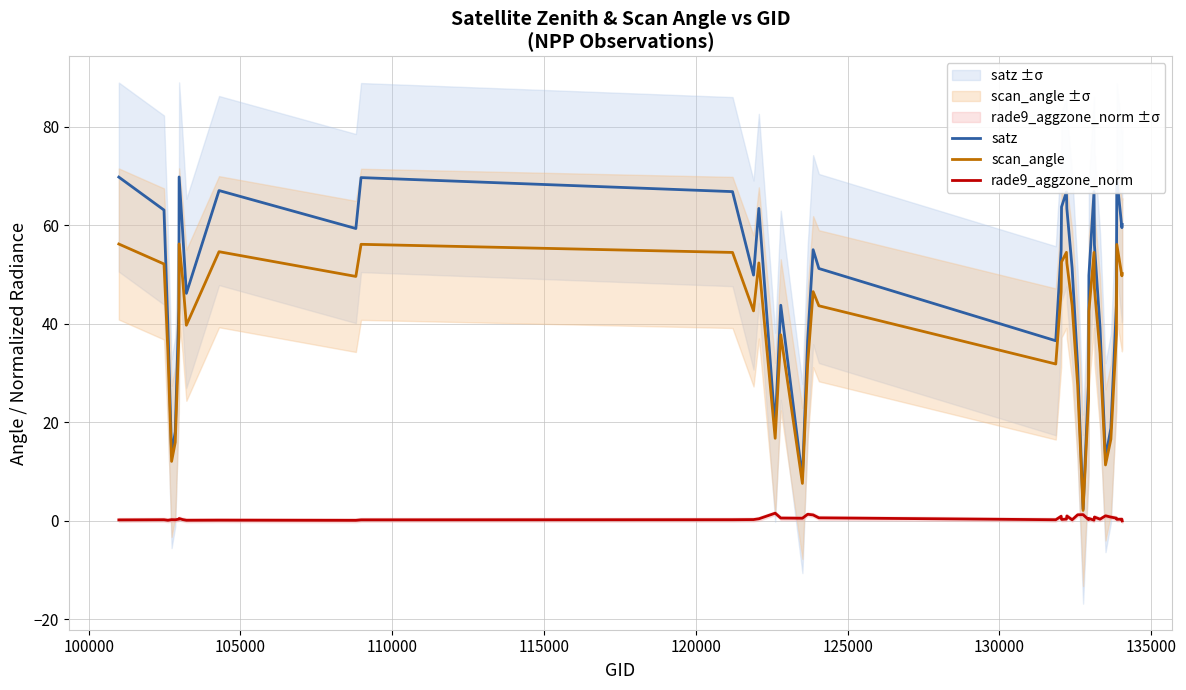

In satz, how many points are lower than both neighbors (excluding endpoints)?

10